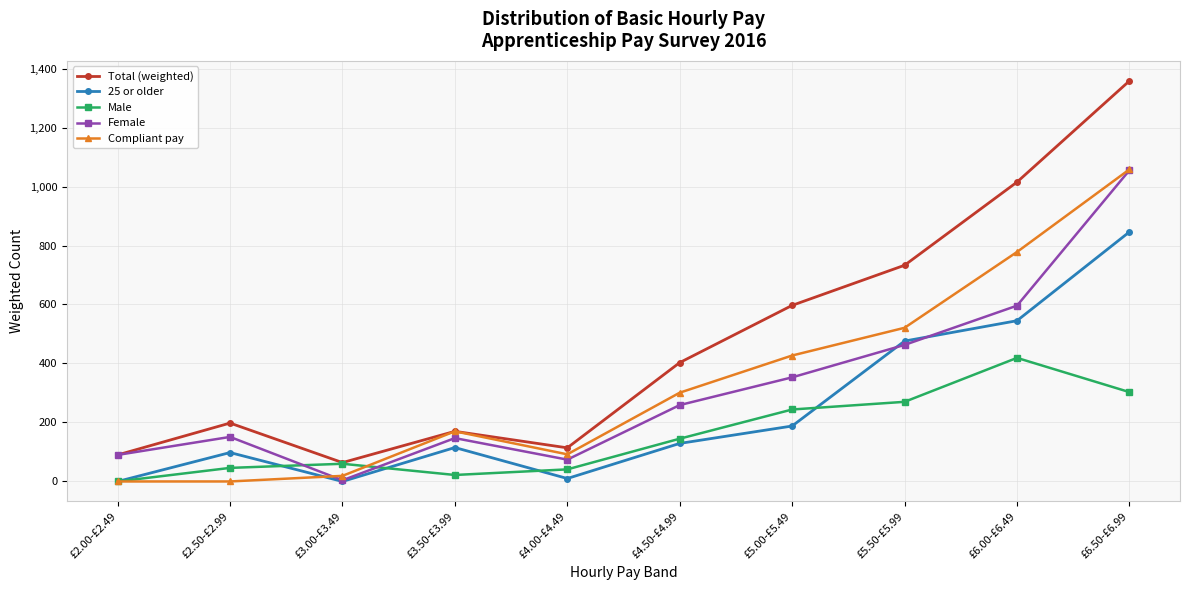

What is the difference between the 25 or older values at £2.00-£2.49 and £4.00-£4.49?

10